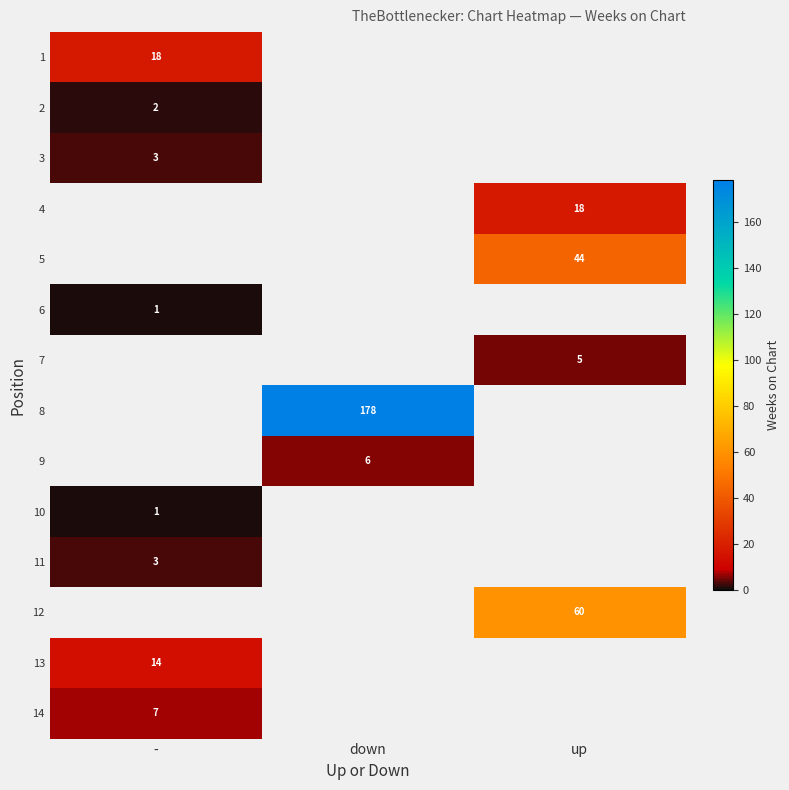

Is the value of 2 at - greater than the value of 11 at -?

No